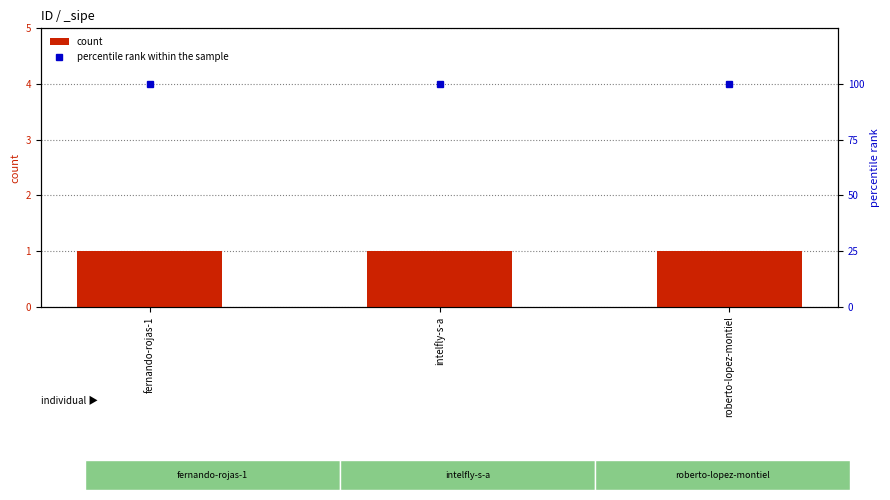

The value of count at roberto-lopez-montiel is 1. True or false?

False